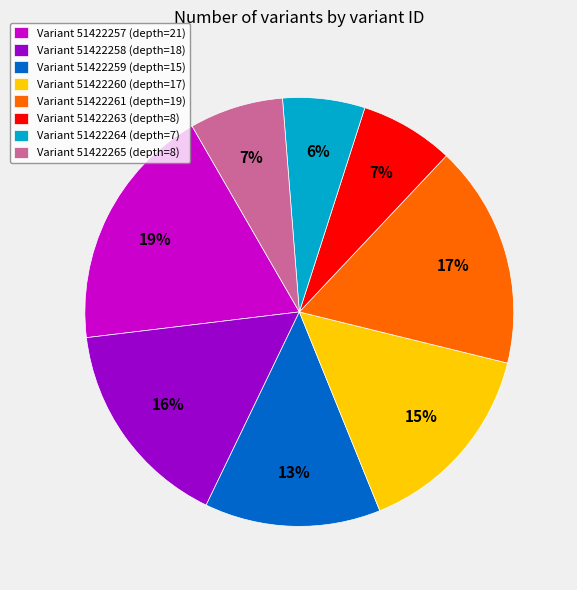

To the nearest percent, what is the average slice percentage?

12%